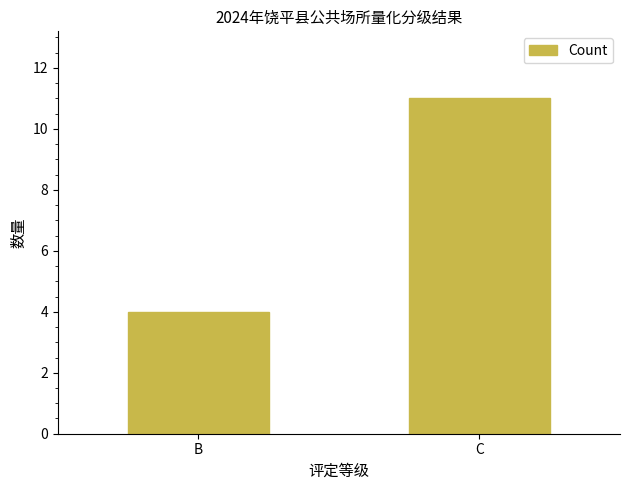

Reading right to left, what are all the values shown in this chart?

11	4